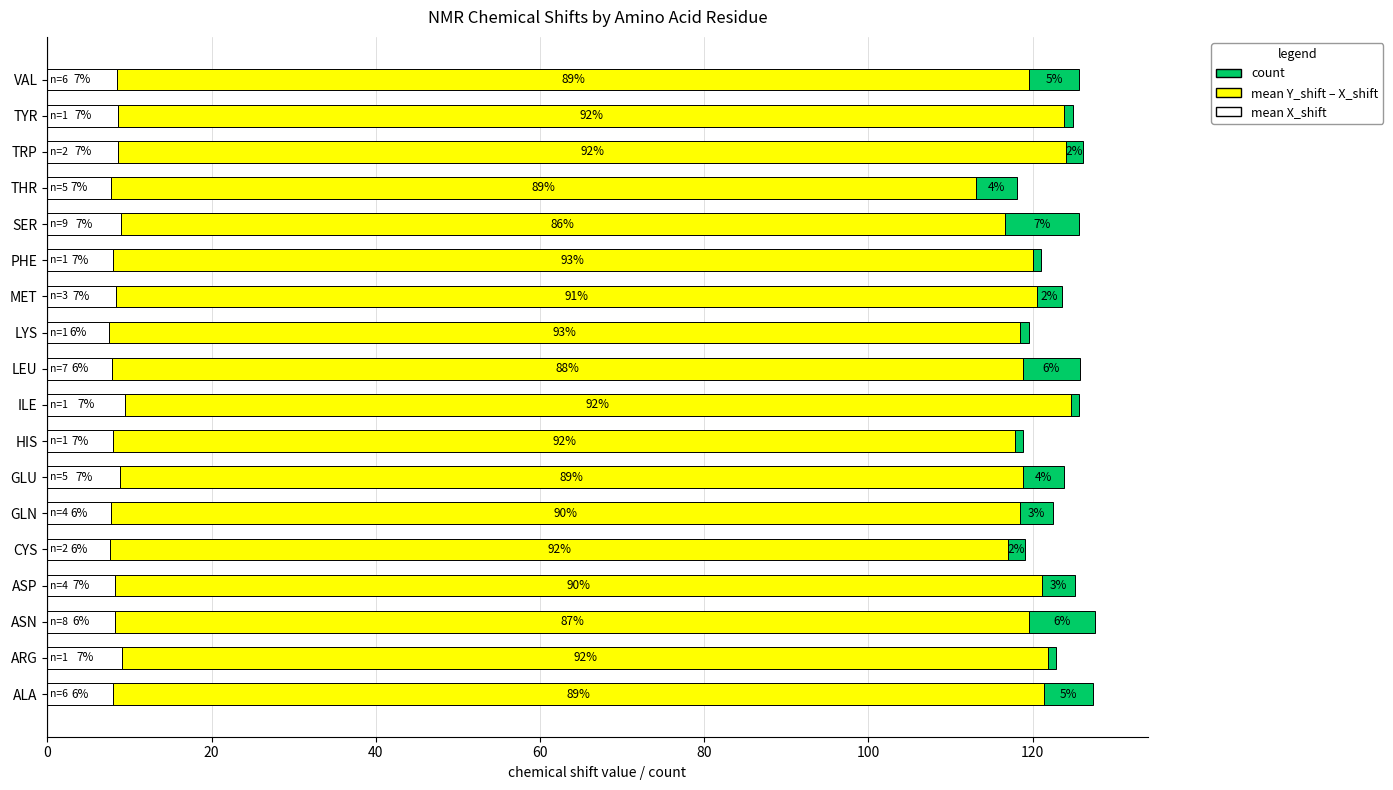

What is the maximum value for mean X_shift?

9.4